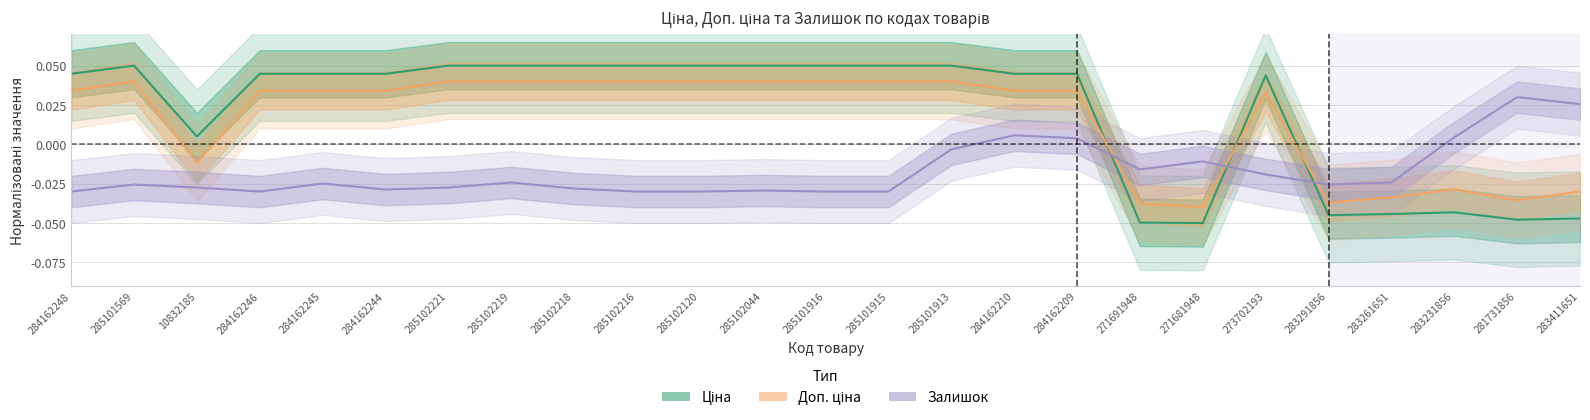

List the labels in order of Залишок value, largest first.

281731856, 283411651, 284162210, 283231856, 284162209, 285101913, 271681948, 271691948, 273702193, 285102219, 283261651, 284162245, 285101569, 283291856, 10832185, 285102221, 285102218, 284162244, 285102044, 284162248, 284162246, 285102216, 285102120, 285101916, 285101915